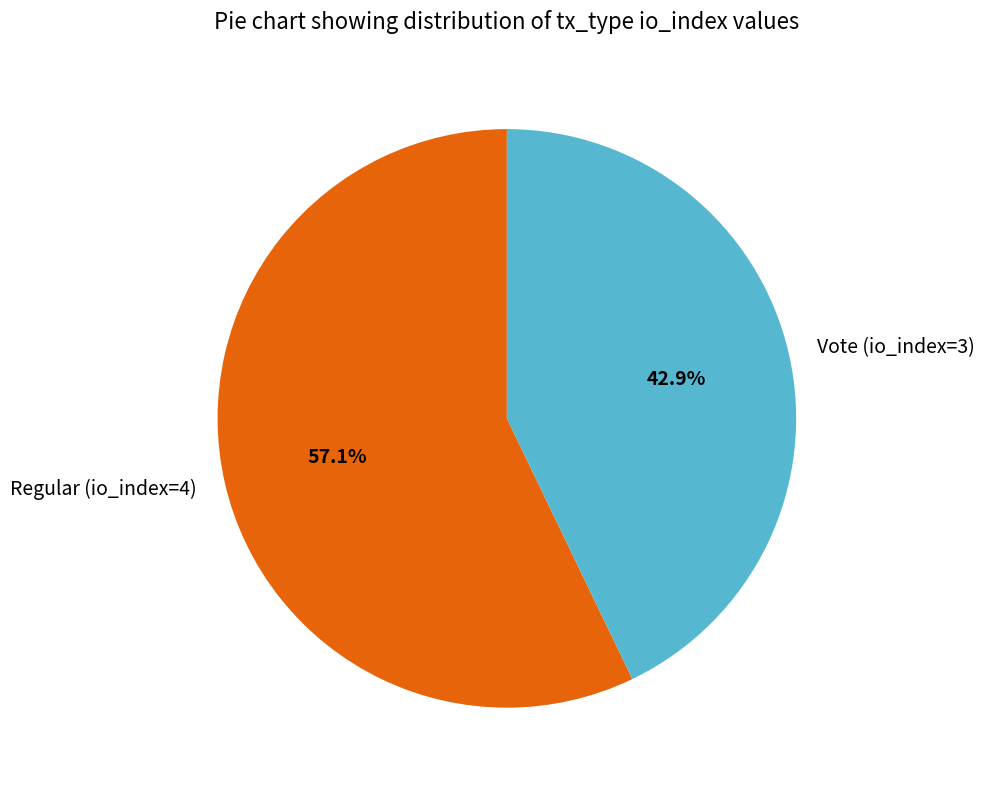

Which slice is the largest?

Regular (io_index=4)